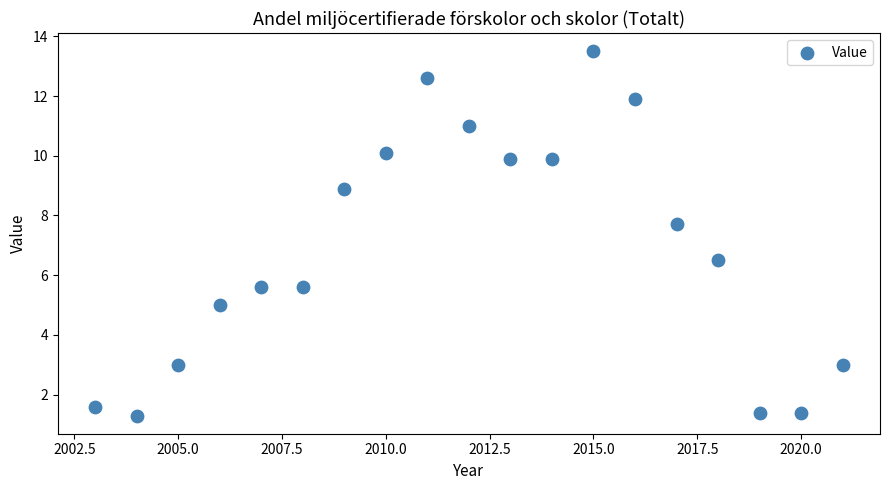

What Y value in the scatter plot is closest to 7?

6.5